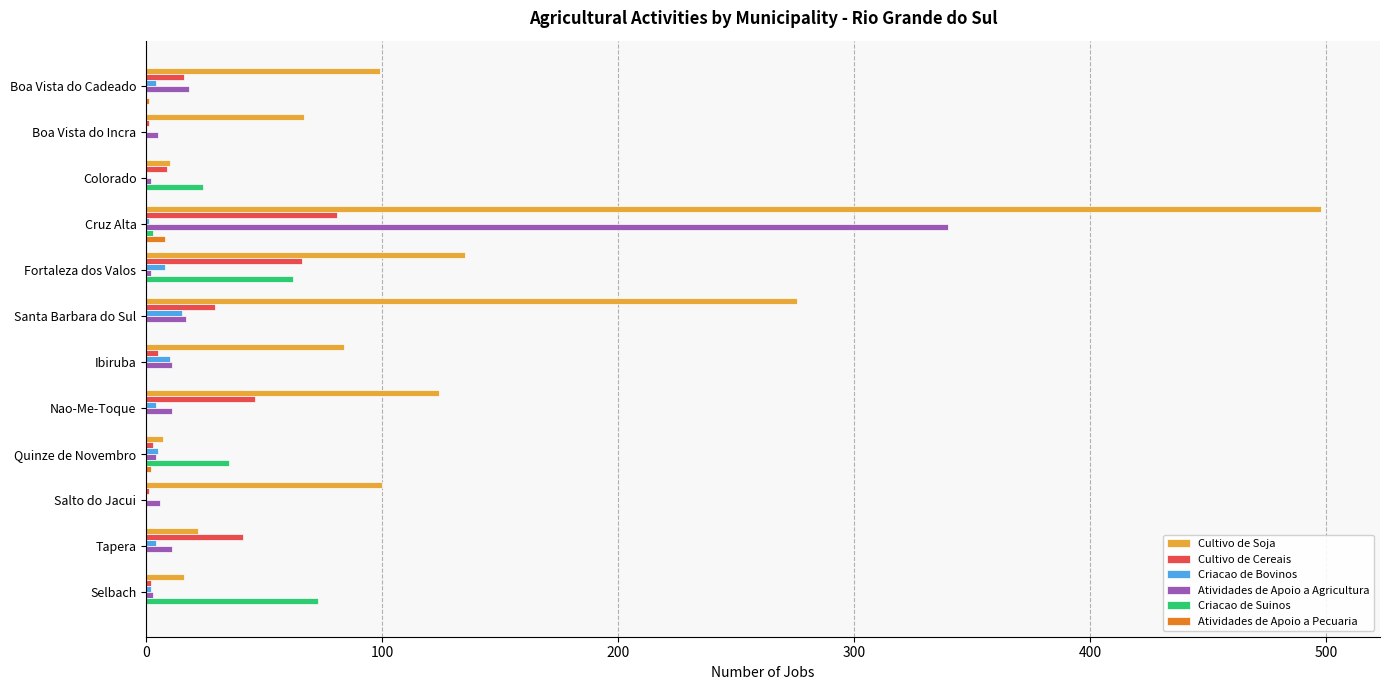

Which series has the largest total across all categories?

Cultivo de Soja